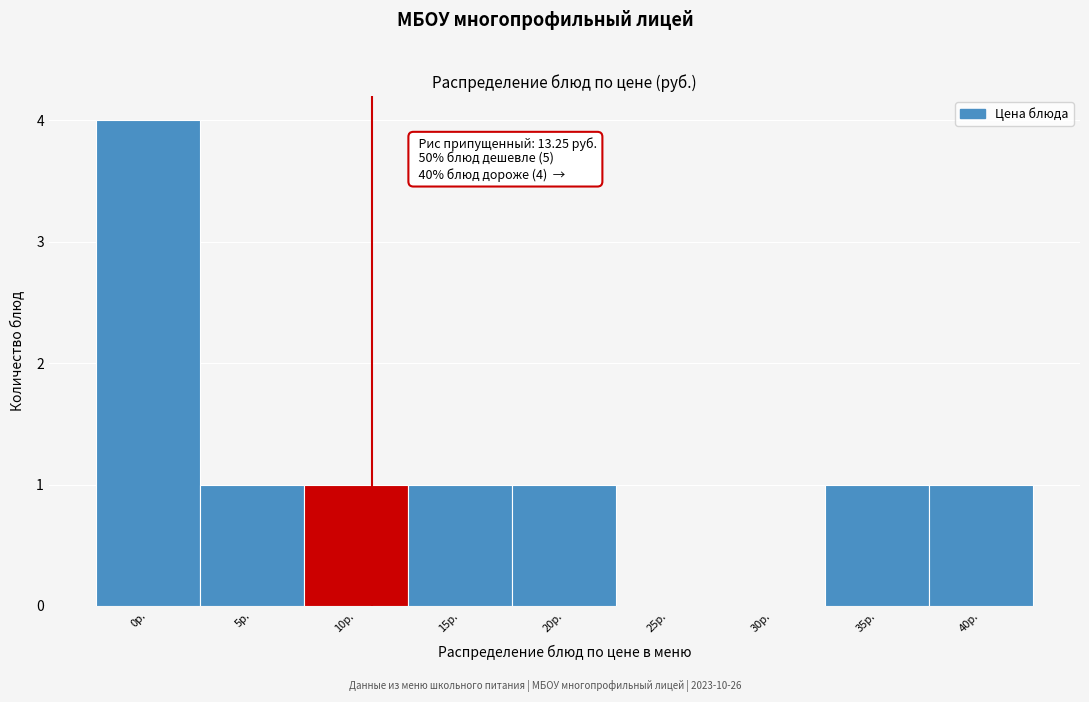

Reading left to right, what are all the values shown in this chart?

0р.=4	5р.=1	10р.=1	15р.=1	20р.=1	25р.=0	30р.=0	35р.=1	40р.=1